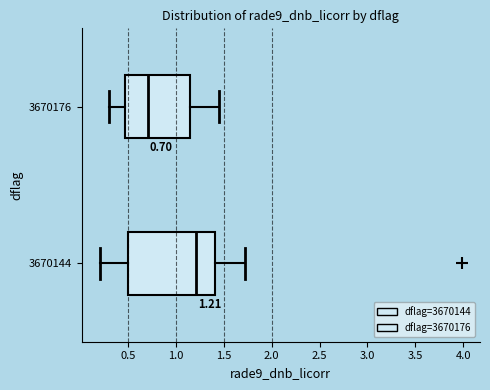

Comparing the boxes themselves (not the whiskers), which one is the widest?

3670144